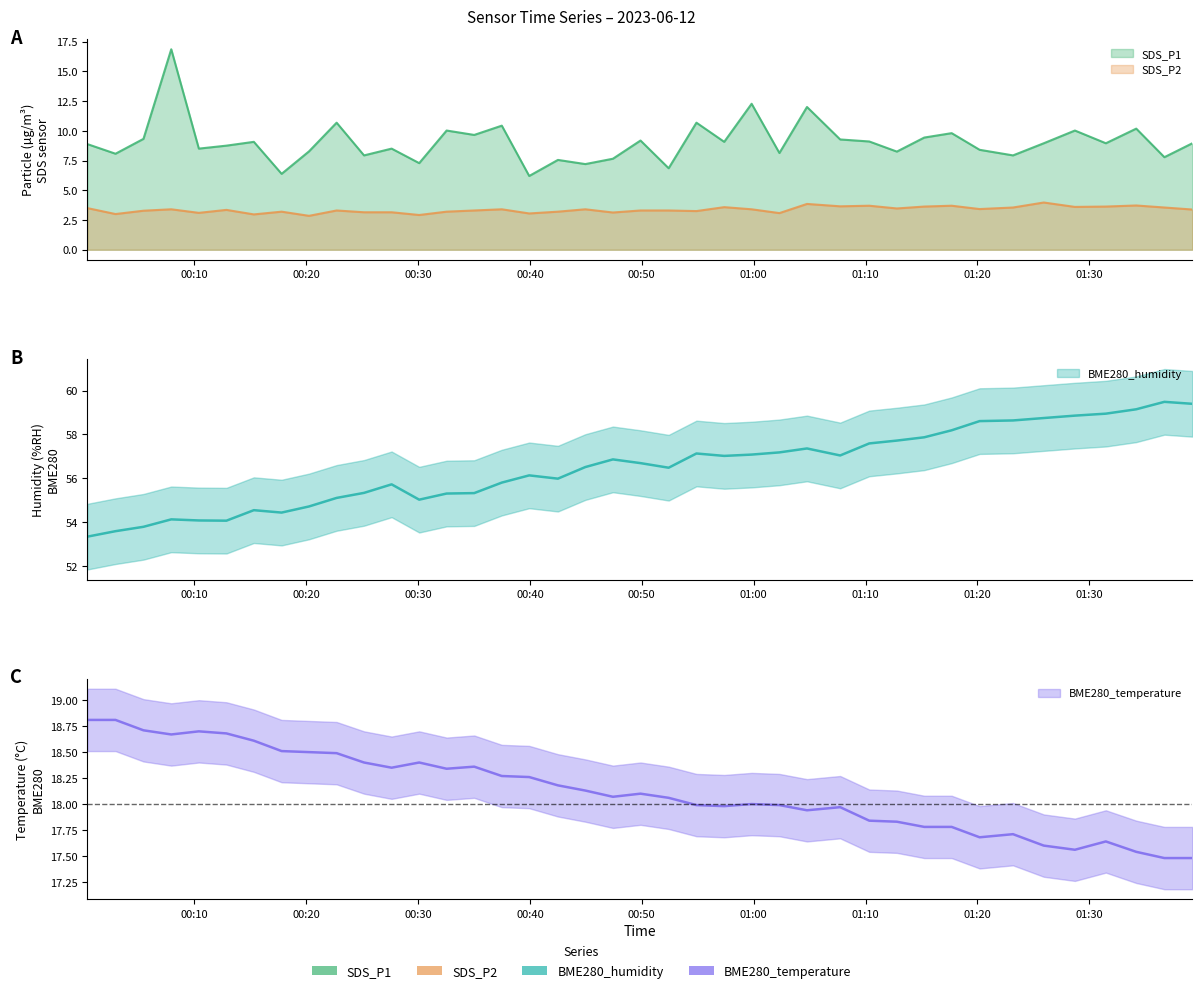

What is the value of the BME280_humidity point at the 25th from the left?

57.1